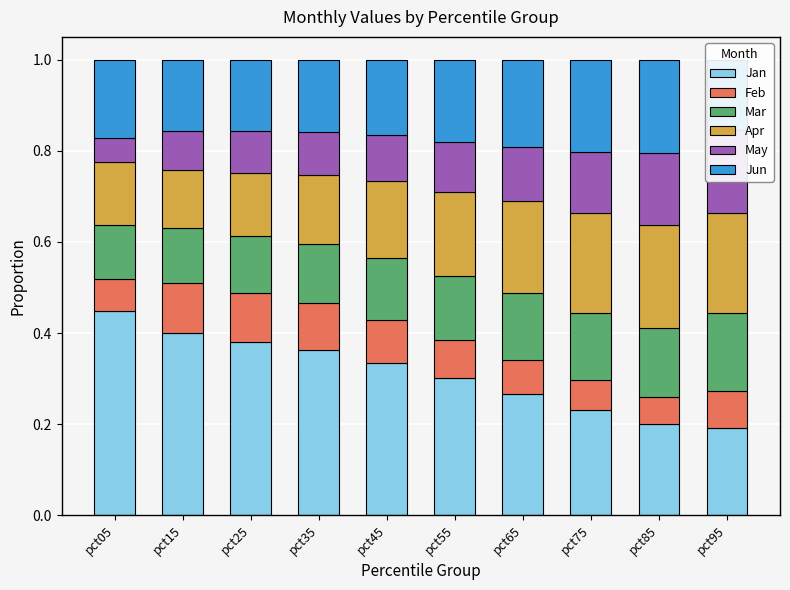

What is the spread (max minus min) of values at pct35?

0.3